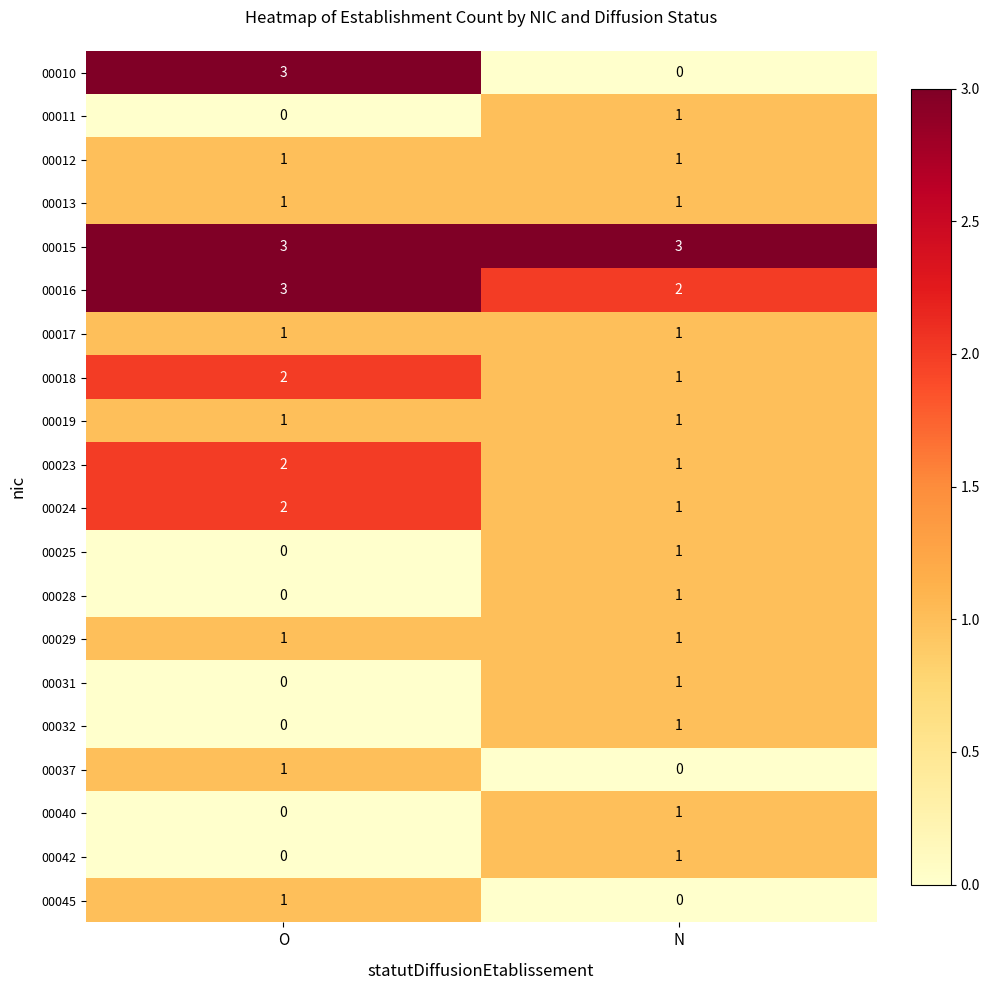

Which series has the widest spread of values?

00010